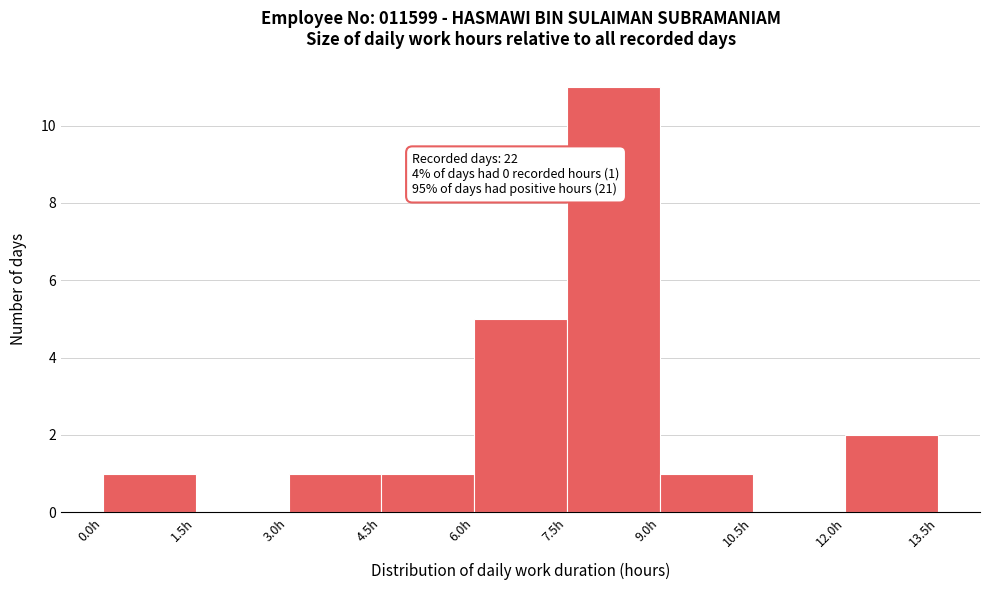

Over which range of the x-axis is the bar tallest?

7.5 to 9.0